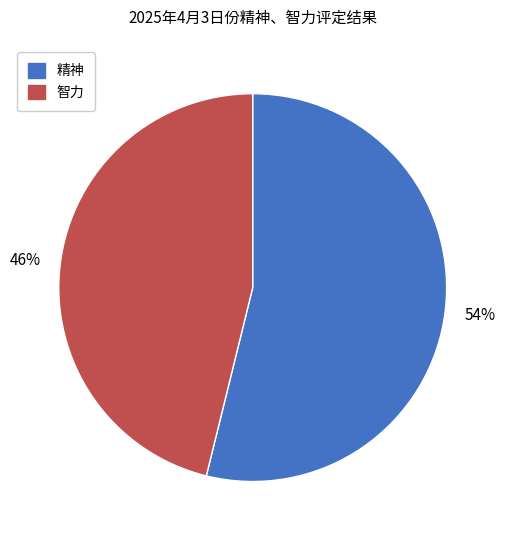

Approximately how many times larger is the value at 智力 compared to 精神?

0.9